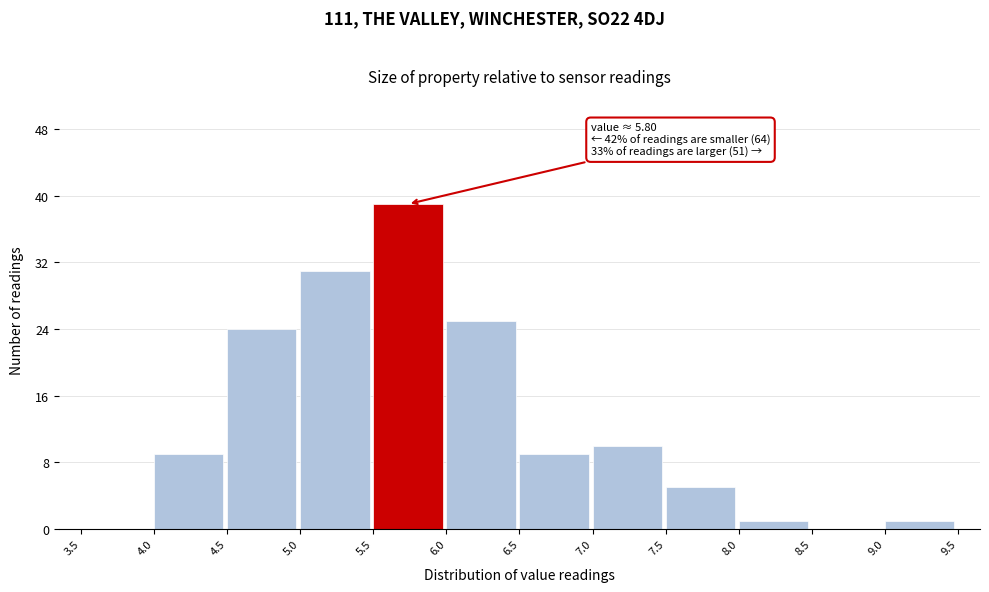

Which range on the x-axis has the tallest bar?

5.5 to 6.0